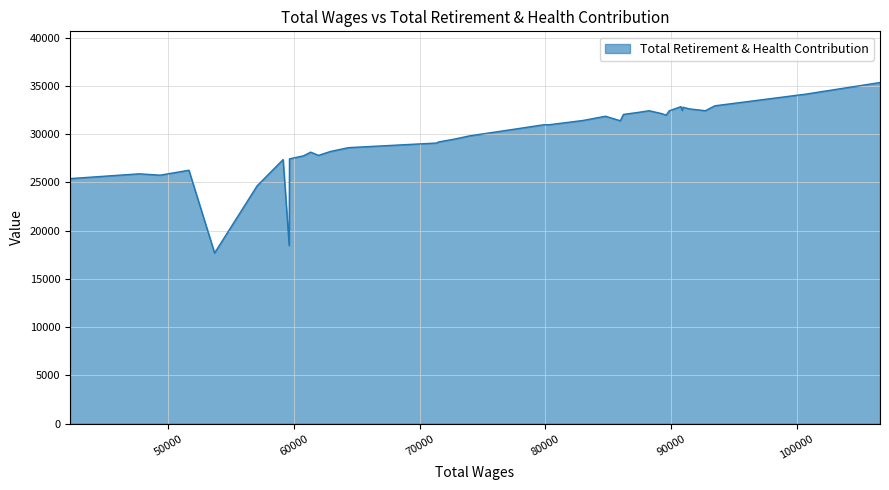

Which has a higher value, 92733.0 or 50850.0?

92733.0